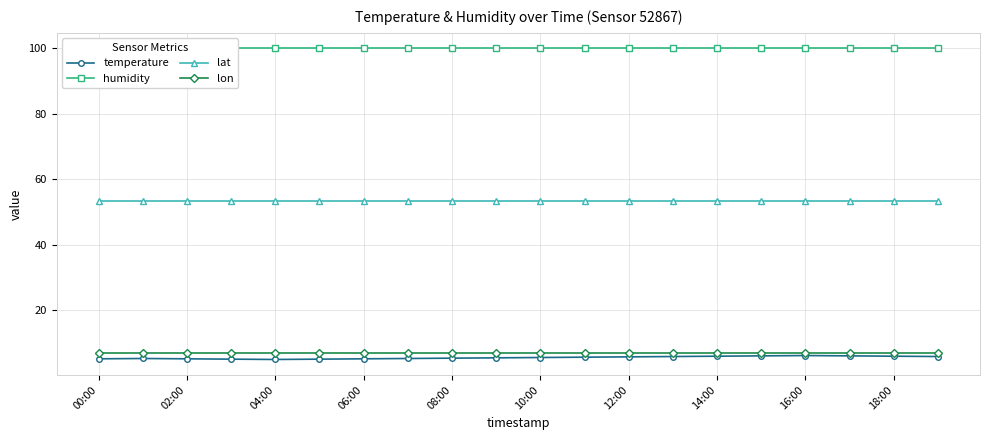

How many distinct data groups are displayed?

4